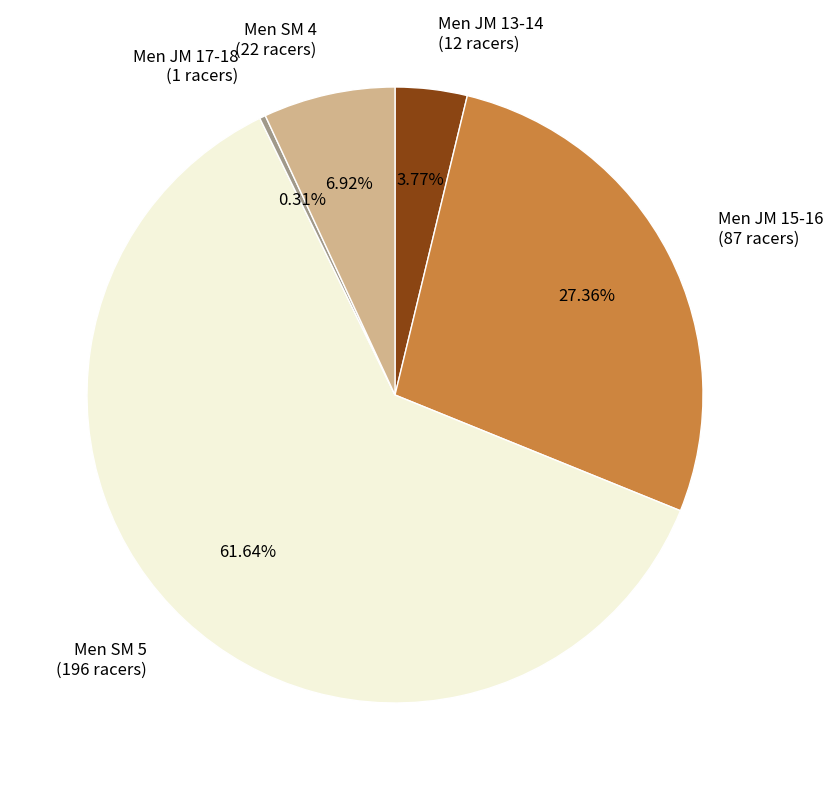

Which slice is the smallest?

Men JM 17-18